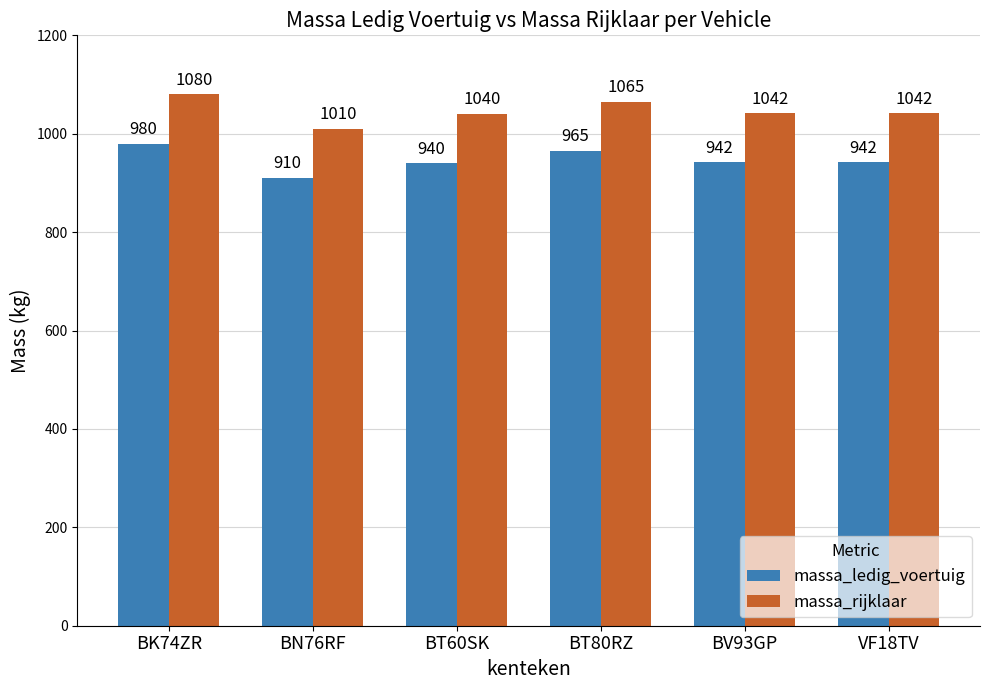

What is the value of the massa_rijklaar bar at the 3rd from the left?

1040